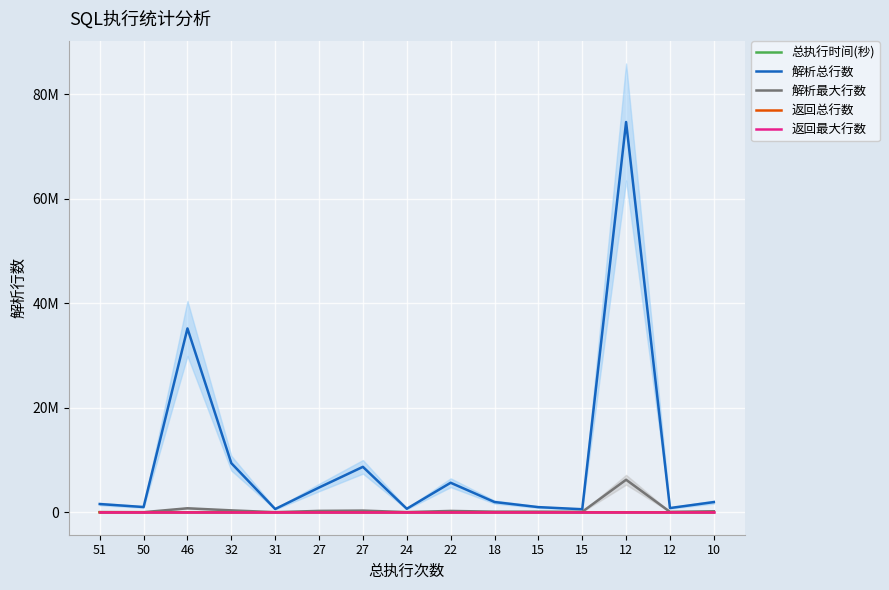

Which category has the lowest value across all series?

22